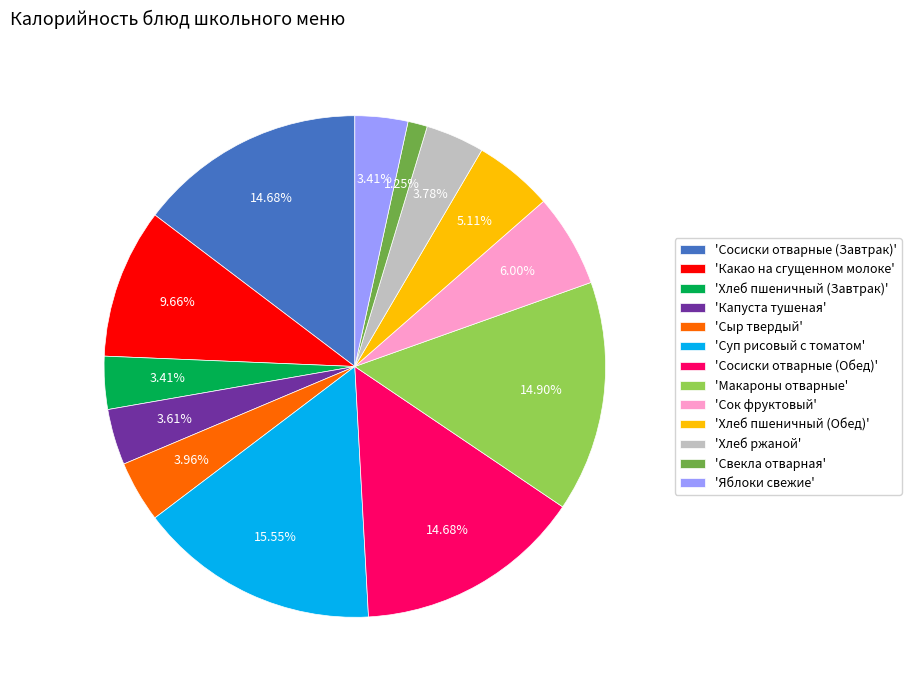

Which slice is the smallest?

'Свекла отварная'